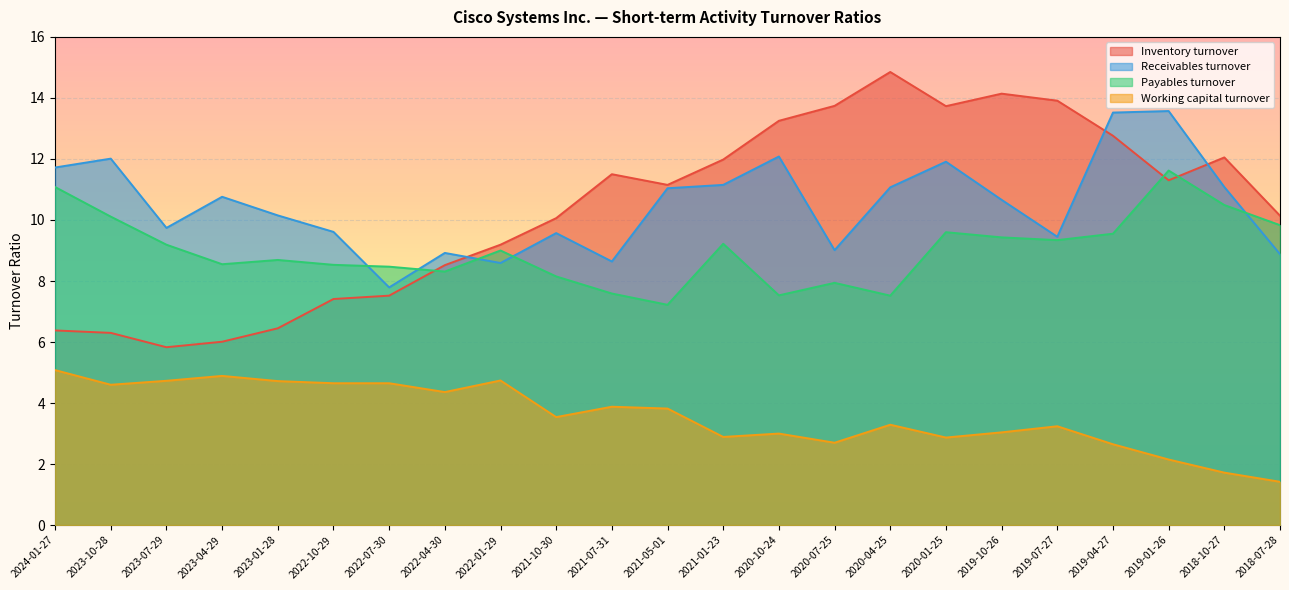

The value of Inventory turnover at 2020-04-25 is 14.8. True or false?

True